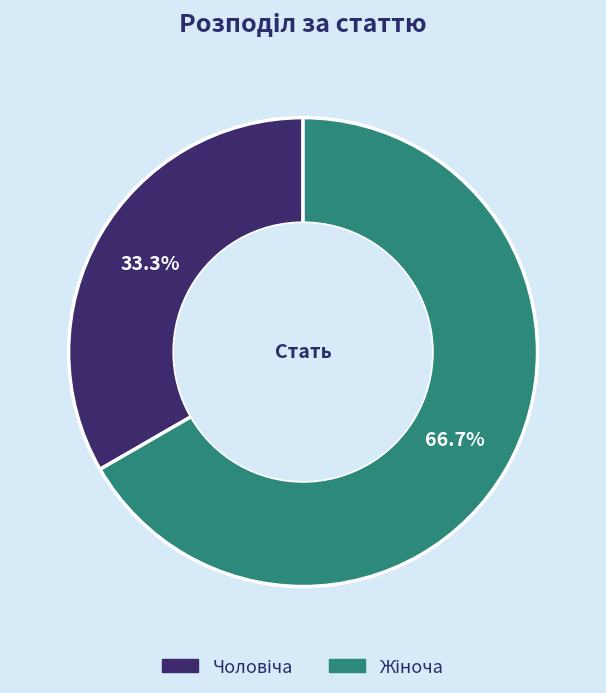

To the nearest percent, what is the average slice percentage?

50%